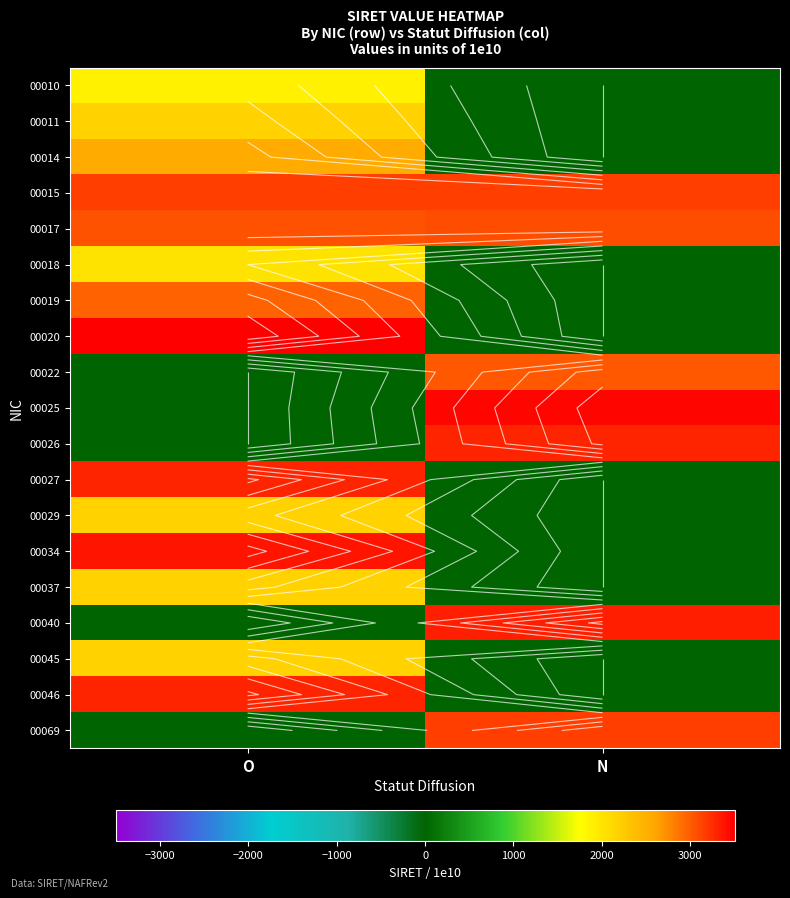

How many distinct data groups are displayed?

19